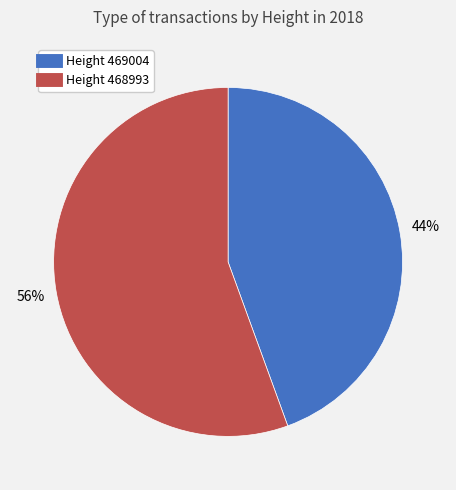

To the nearest percent, what is the average slice percentage?

50%